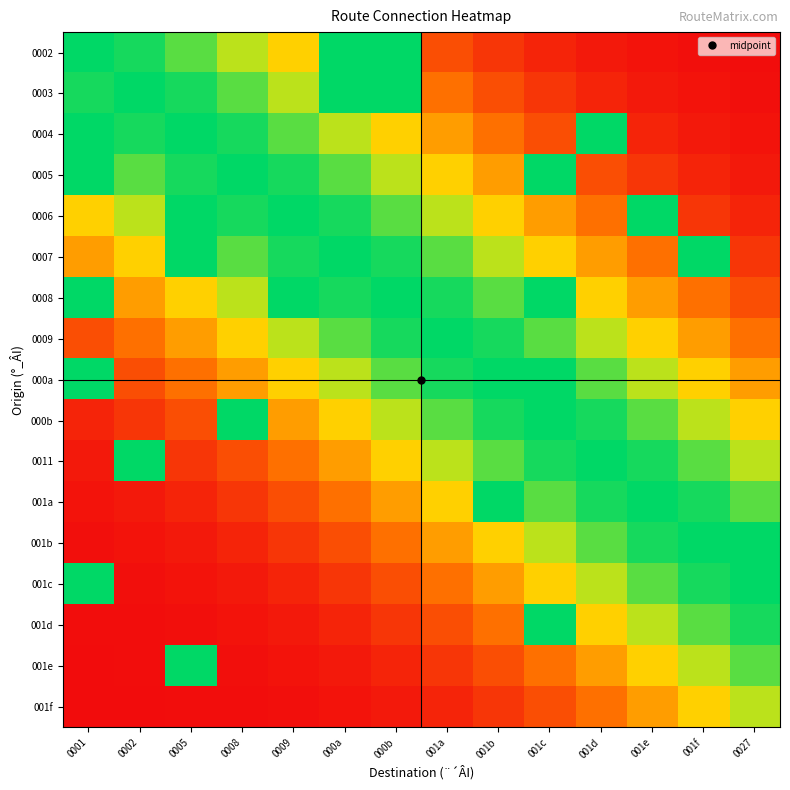

Reading left to right, what are all the values shown in this chart?

0002: 0001=1.0	0002=1.0	0005=0.9	0008=0.8	0009=0.6	000a=1.0	000b=1.0	001a=0.2	001b=0.1	001c=0.1	001d=0.0	001e=0.0	001f=0.0	0027=0.0
0003: 0001=1.0	0002=1.0	0005=1.0	0008=0.9	0009=0.8	000a=1.0	000b=1.0	001a=0.3	001b=0.2	001c=0.1	001d=0.1	001e=0.0	001f=0.0	0027=0.0
0004: 0001=1.0	0002=1.0	0005=1.0	0008=1.0	0009=0.9	000a=0.8	000b=0.6	001a=0.5	001b=0.3	001c=0.2	001d=1.0	001e=0.1	001f=0.0	0027=0.0
0005: 0001=1.0	0002=0.9	0005=1.0	0008=1.0	0009=1.0	000a=0.9	000b=0.8	001a=0.6	001b=0.5	001c=1.0	001d=0.2	001e=0.1	001f=0.1	0027=0.0
0006: 0001=0.6	0002=0.8	0005=1.0	0008=1.0	0009=1.0	000a=1.0	000b=0.9	001a=0.8	001b=0.6	001c=0.5	001d=0.3	001e=1.0	001f=0.1	0027=0.1
0007: 0001=0.5	0002=0.6	0005=1.0	0008=0.9	0009=1.0	000a=1.0	000b=1.0	001a=0.9	001b=0.8	001c=0.6	001d=0.5	001e=0.3	001f=1.0	0027=0.1
0008: 0001=1.0	0002=0.5	0005=0.6	0008=0.8	0009=1.0	000a=1.0	000b=1.0	001a=1.0	001b=0.9	001c=1.0	001d=0.6	001e=0.5	001f=0.3	0027=0.2
0009: 0001=0.2	0002=0.3	0005=0.5	0008=0.6	0009=0.8	000a=0.9	000b=1.0	001a=1.0	001b=1.0	001c=0.9	001d=0.8	001e=0.6	001f=0.5	0027=0.3
000a: 0001=1.0	0002=0.2	0005=0.3	0008=0.5	0009=0.6	000a=0.8	000b=0.9	001a=1.0	001b=1.0	001c=1.0	001d=0.9	001e=0.8	001f=0.6	0027=0.5
000b: 0001=0.1	0002=0.1	0005=0.2	0008=1.0	0009=0.5	000a=0.6	000b=0.8	001a=0.9	001b=1.0	001c=1.0	001d=1.0	001e=0.9	001f=0.8	0027=0.6
0011: 0001=0.0	0002=1.0	0005=0.1	0008=0.2	0009=0.3	000a=0.5	000b=0.6	001a=0.8	001b=0.9	001c=1.0	001d=1.0	001e=1.0	001f=0.9	0027=0.8
001a: 0001=0.0	0002=0.0	0005=0.1	0008=0.1	0009=0.2	000a=0.3	000b=0.5	001a=0.6	001b=1.0	001c=0.9	001d=1.0	001e=1.0	001f=1.0	0027=0.9
001b: 0001=0.0	0002=0.0	0005=0.0	0008=0.1	0009=0.1	000a=0.2	000b=0.3	001a=0.5	001b=0.6	001c=0.8	001d=0.9	001e=1.0	001f=1.0	0027=1.0
001c: 0001=1.0	0002=0.0	0005=0.0	0008=0.0	0009=0.1	000a=0.1	000b=0.2	001a=0.3	001b=0.5	001c=0.6	001d=0.8	001e=0.9	001f=1.0	0027=1.0
001d: 0001=0.0	0002=0.0	0005=0.0	0008=0.0	0009=0.0	000a=0.1	000b=0.1	001a=0.2	001b=0.3	001c=1.0	001d=0.6	001e=0.8	001f=0.9	0027=1.0
001e: 0001=0.0	0002=0.0	0005=1.0	0008=0.0	0009=0.0	000a=0.0	000b=0.1	001a=0.1	001b=0.2	001c=0.3	001d=0.5	001e=0.6	001f=0.8	0027=0.9
001f: 0001=0.0	0002=0.0	0005=0.0	0008=0.0	0009=0.0	000a=0.0	000b=0.0	001a=0.1	001b=0.1	001c=0.2	001d=0.3	001e=0.5	001f=0.6	0027=0.8